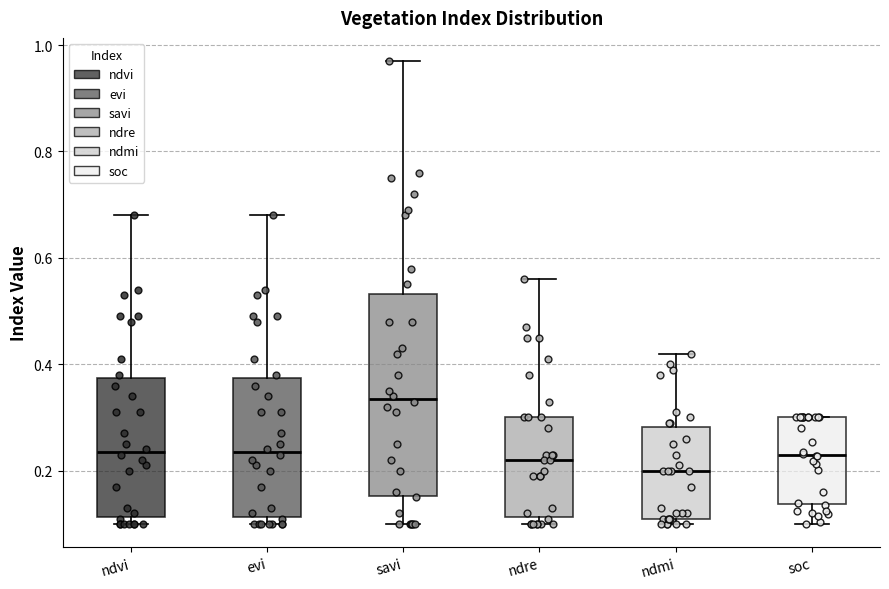

Which box's median line is the highest?

savi